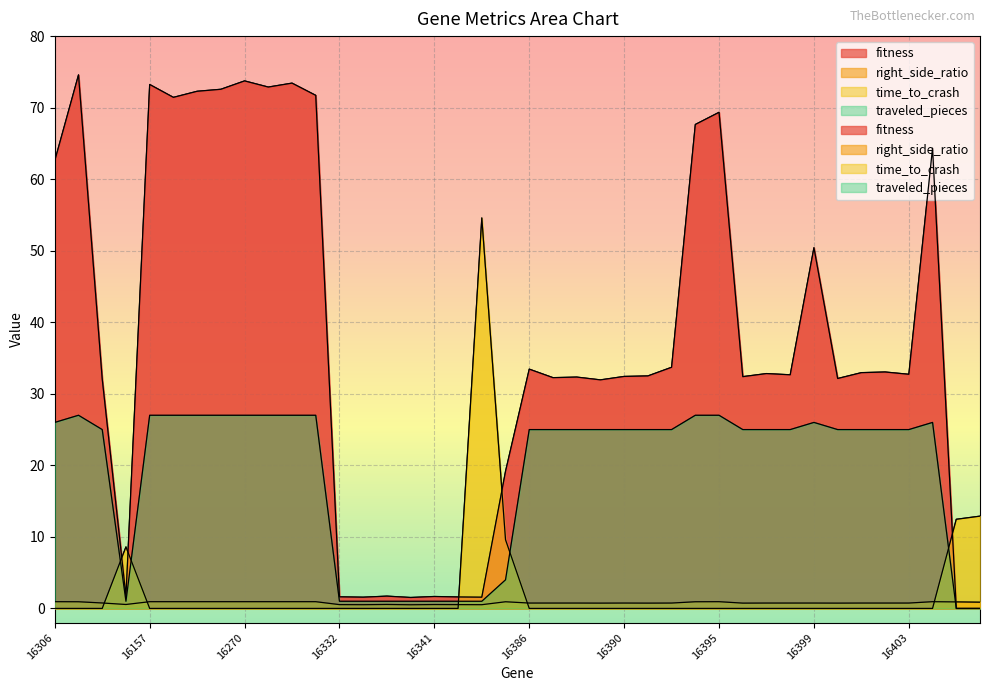

At how many categories does at least one series exceed 17?

31